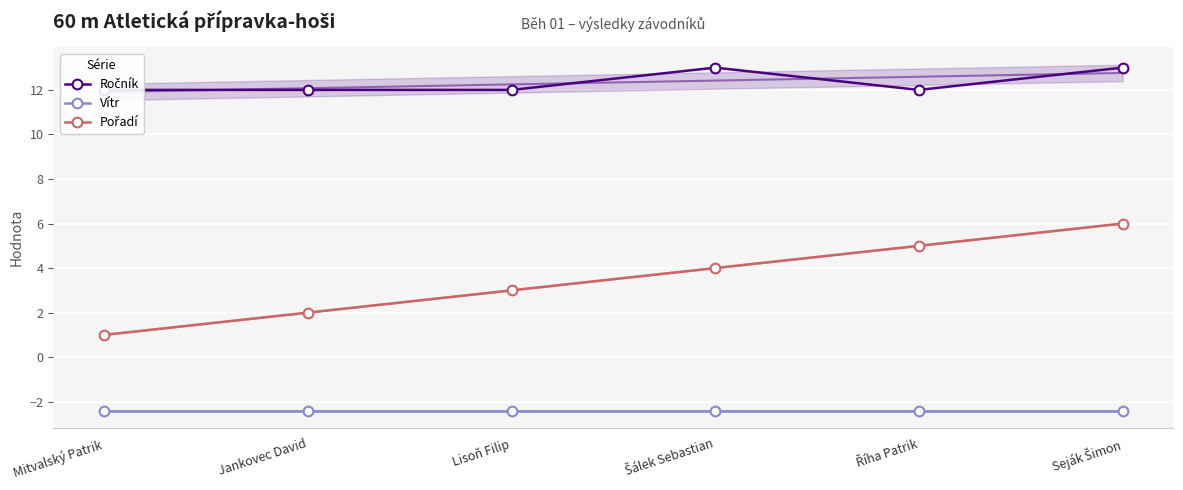

True or false: Vítr has more than 0 points higher than both neighbors.

False